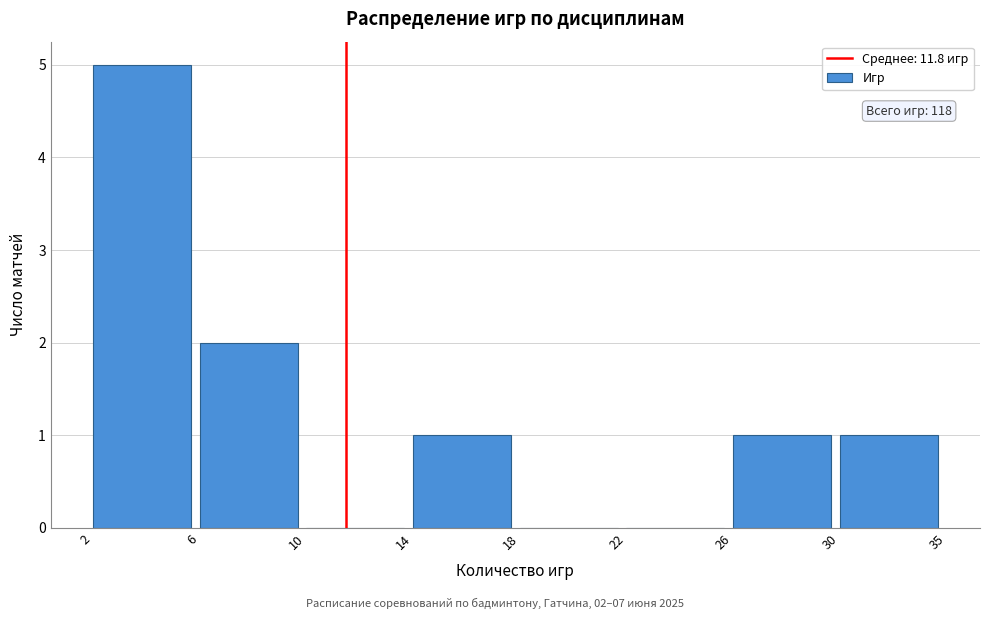

Reading left to right, extract all data points from this chart.

2=5	6=2	10=0	14=1	18=0	22=0	26=1	30=1